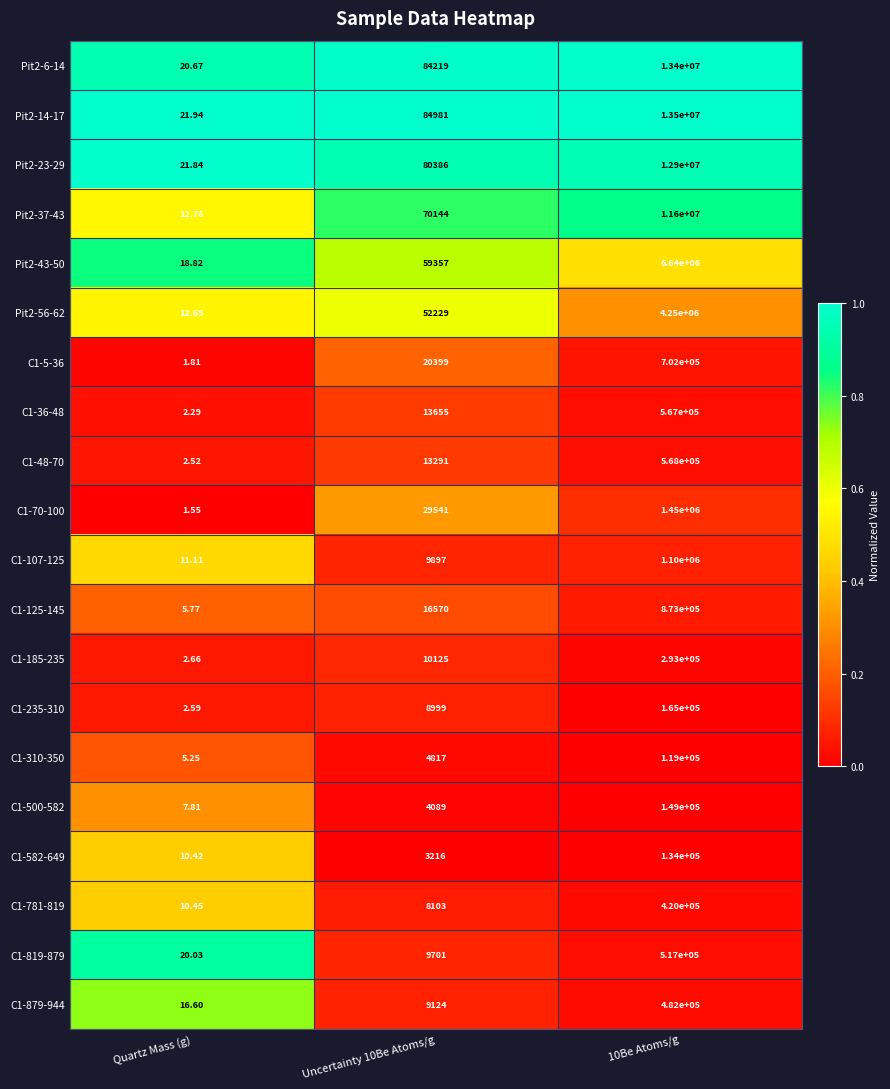

Which category has the lowest value in the Pit2-37-43 series?

Quartz Mass (g)